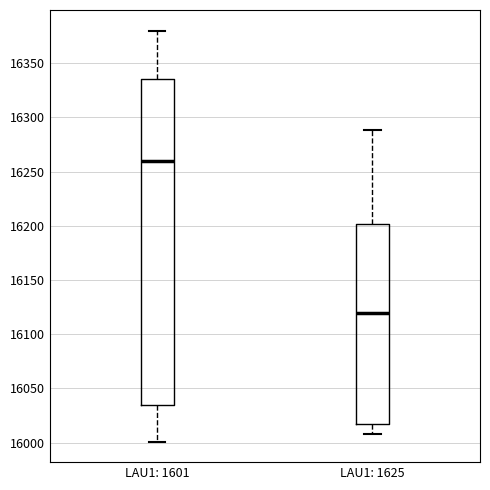

Reading left to right, transcribe this box plot: for each box, give where its median line is, the range the box spans, and where its two whiskers end, as read against the y-axis. The values are not printed on the chart, so give them approximately, as read against the axis.

LAU1: 1601: median 16260, box 16035 to 16335, whiskers 16000 to 16380
LAU1: 1625: median 16120, box 16020 to 16200, whiskers 16010 to 16290